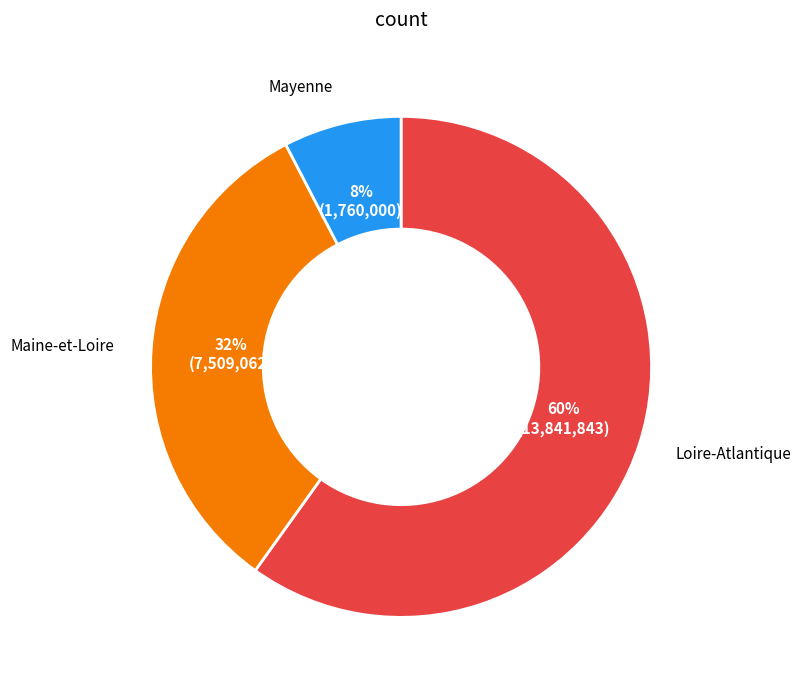

Is there any slice that represents more than half of the pie?

Yes